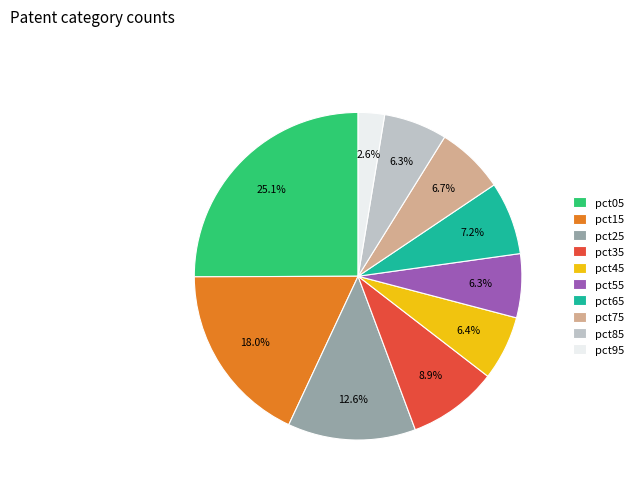

What percentage is the pct05 slice, to the nearest percent?

25%